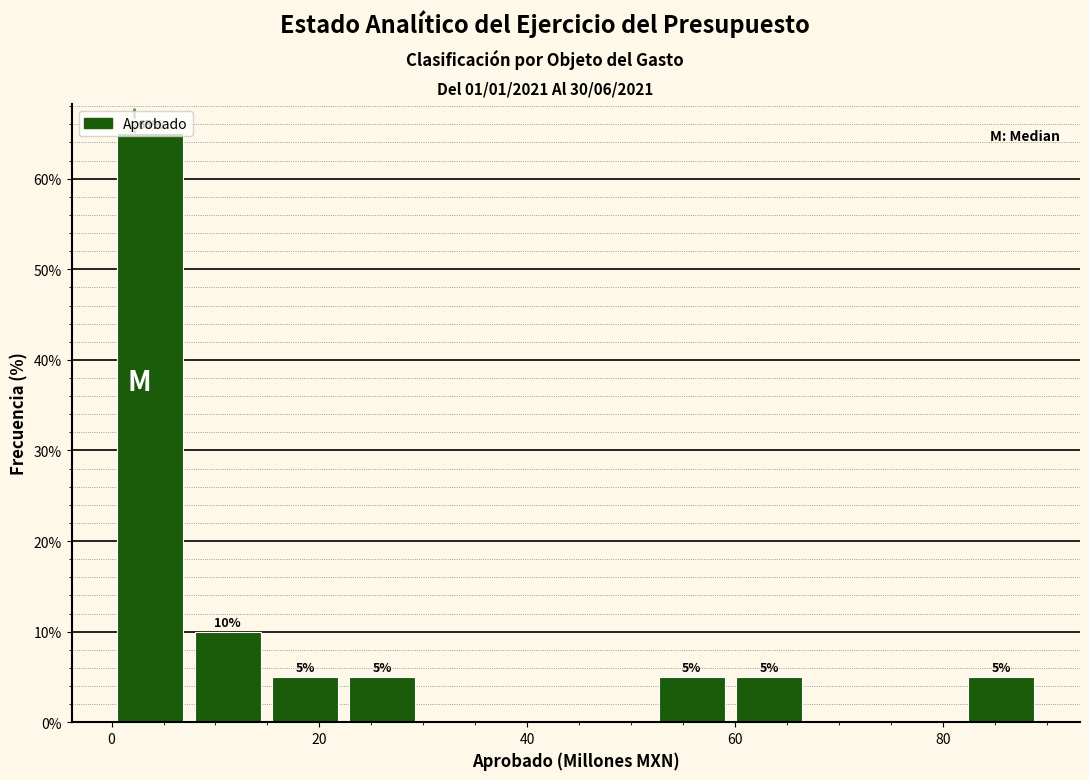

Read against the x-axis, roughly where is the centre of the tallest bar?

4